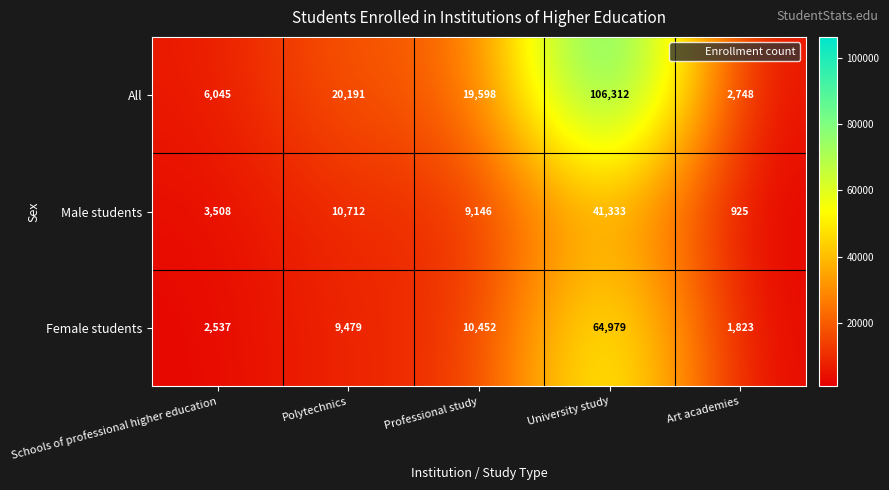

At which category is the sum across all series the highest?

University study